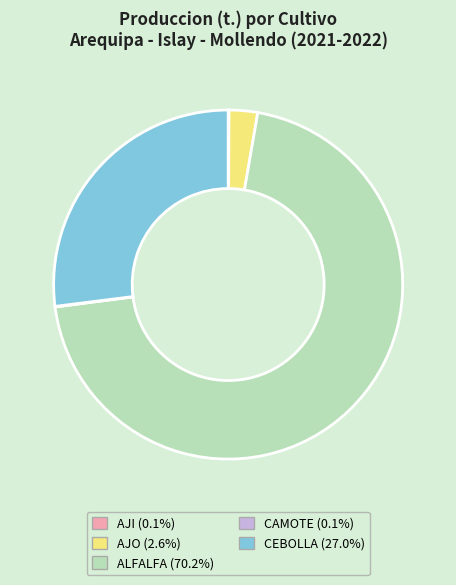

Between AJO and ALFALFA, which is larger?

ALFALFA